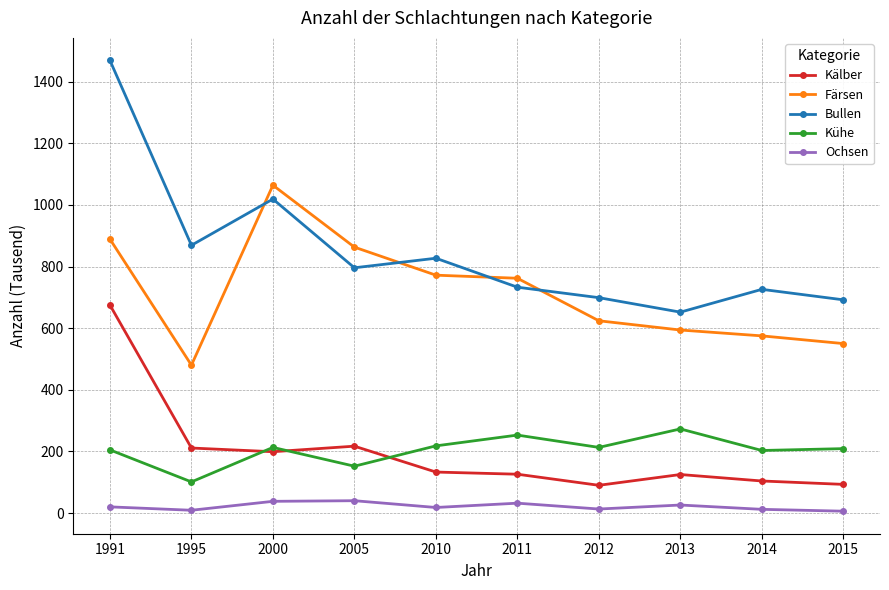

At which category does Färsen reach its first local valley?

1995